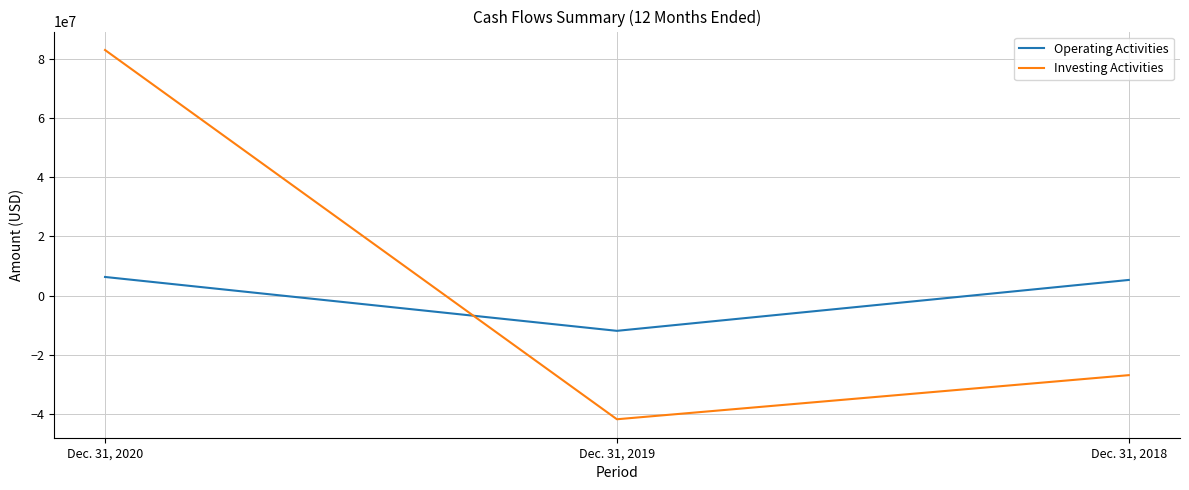

What are all the series names shown in the legend?

Operating Activities, Investing Activities